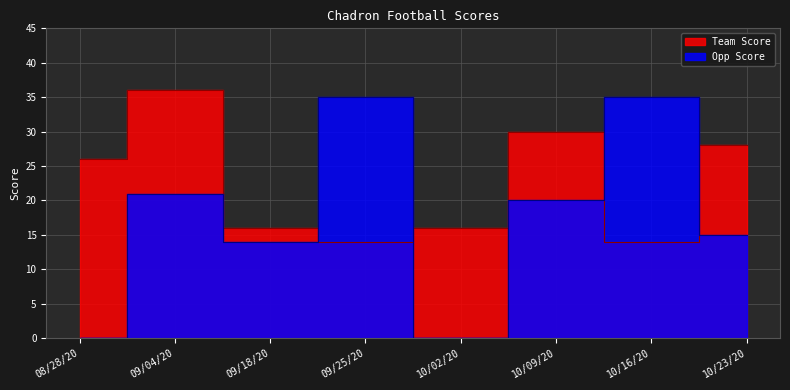

What is the difference between the maximum and minimum values in the Opp Score series?

35